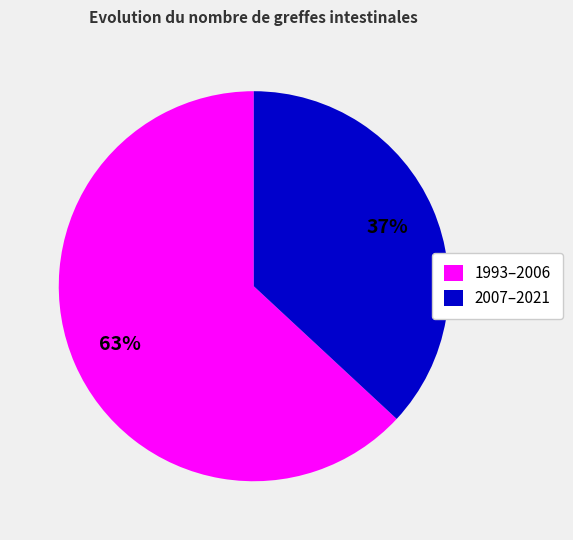

To the nearest percent, what is the average slice percentage?

50%